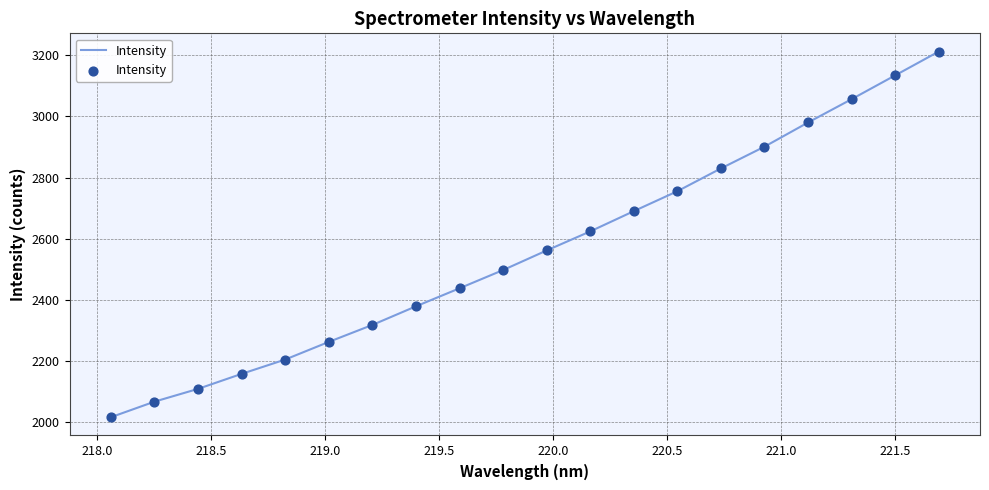

What is the greatest value displayed?

3212.0